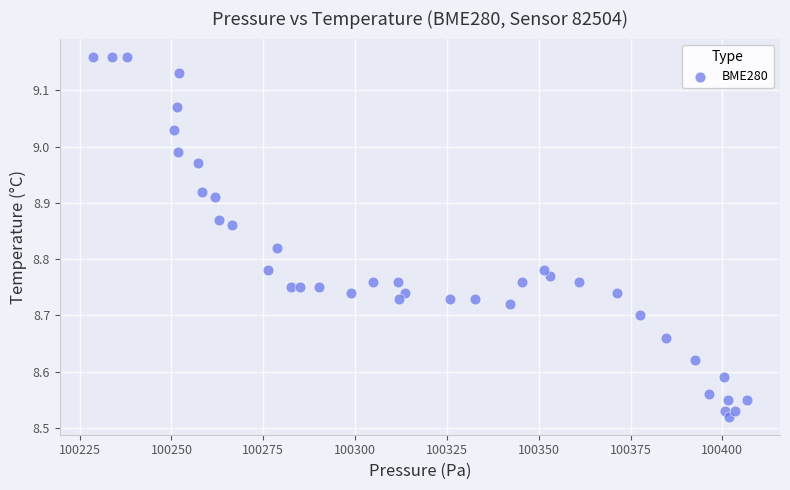

What is the range of X values (max minus min)?

178.2